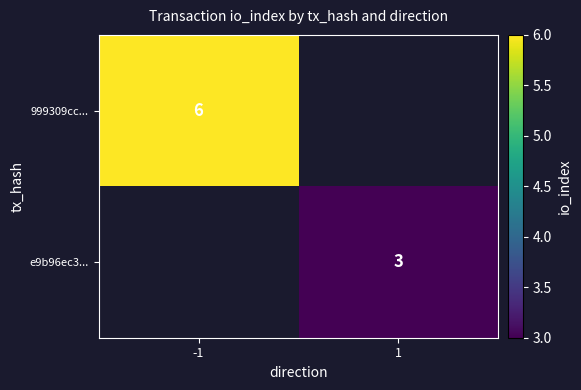

Is the value of 999309cc... at -1 greater than the value of e9b96ec3... at 1?

Yes